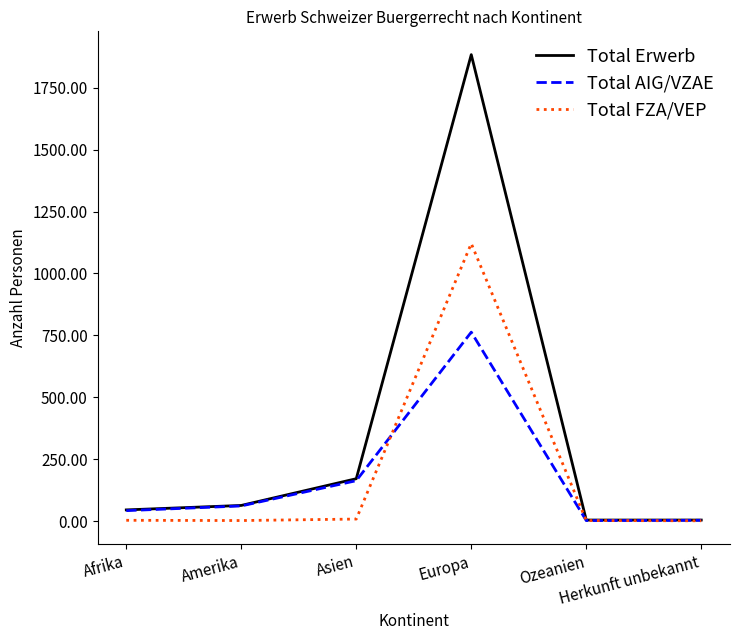

What is the maximum value shown in the chart?

1884